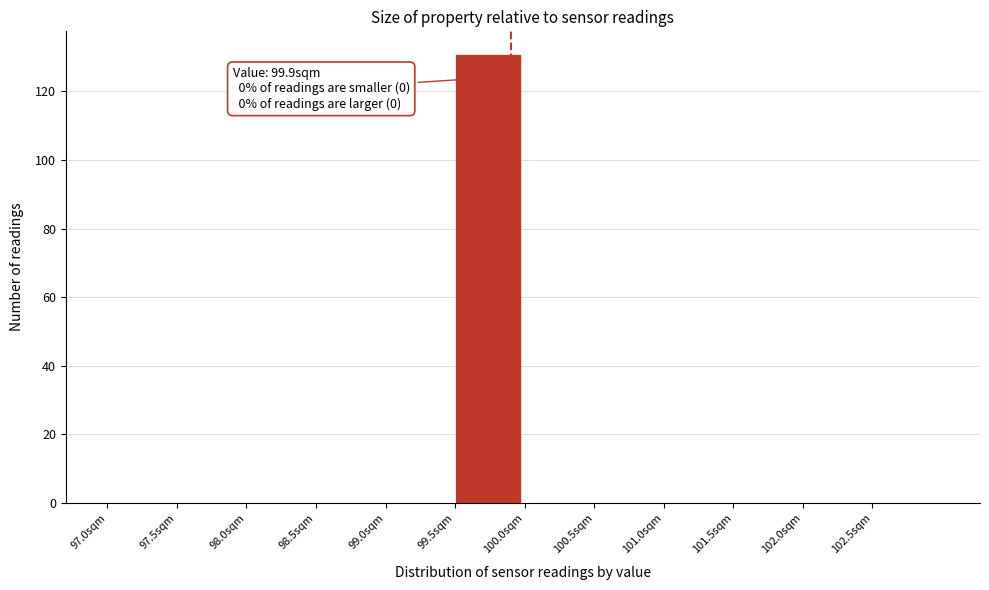

Which range on the x-axis has the tallest bar?

99.5 to 100.0